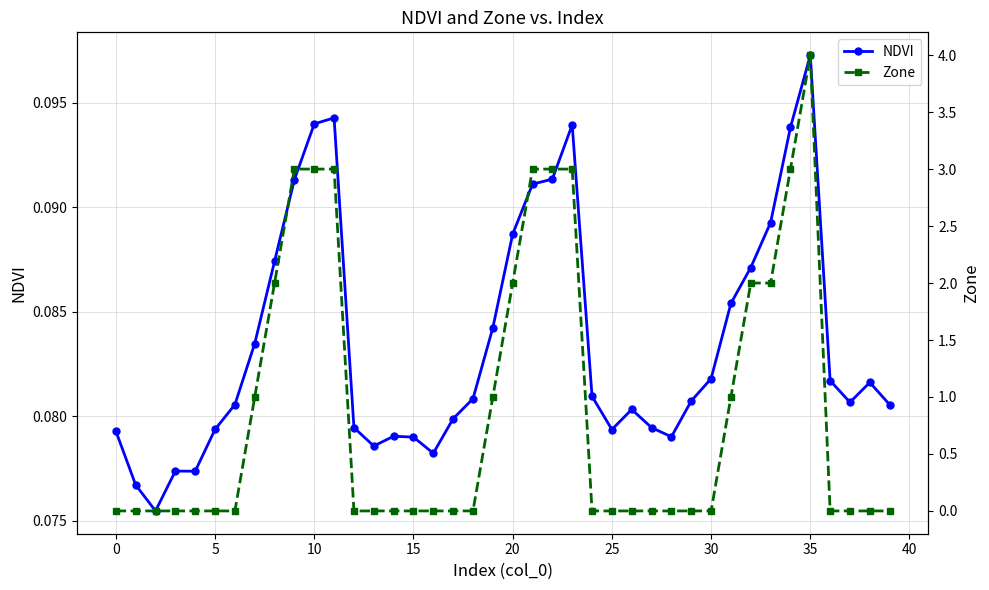

Rank the series by their maximum value, from highest to lowest.

Zone, NDVI